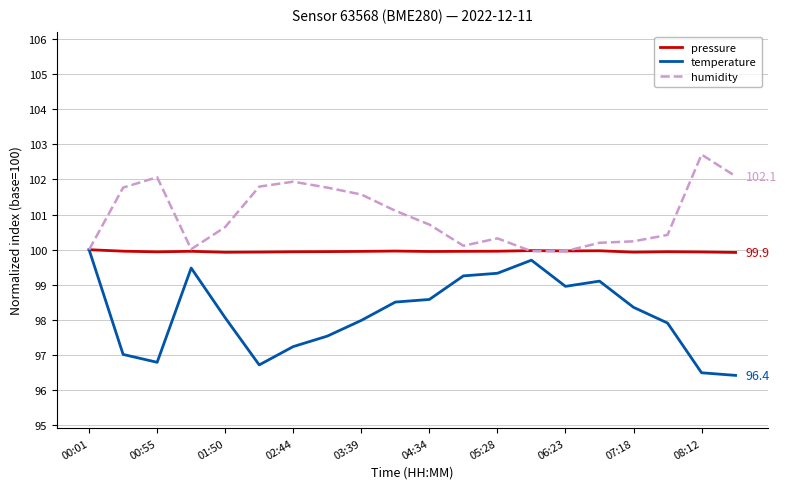

What is the lowest value of the pressure series?

99.9